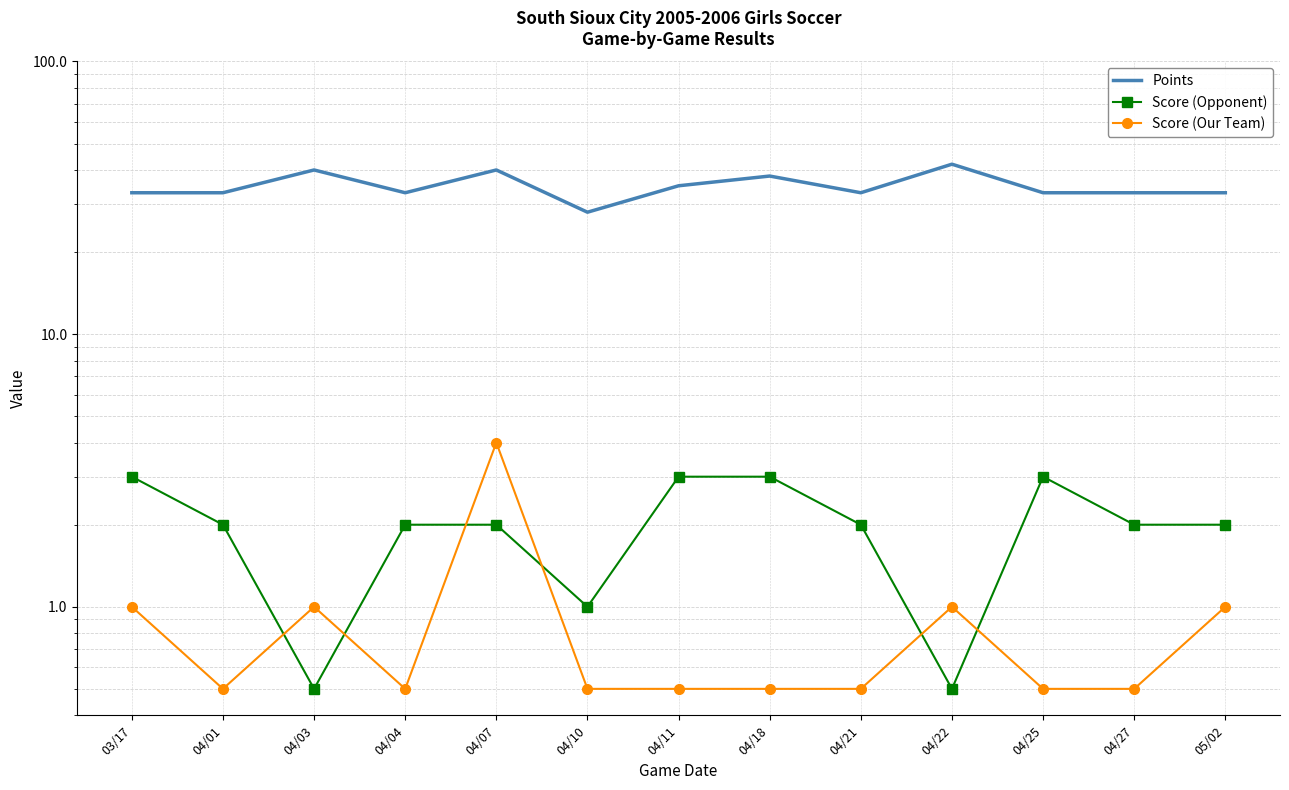

Is this an area chart (filled region under the line)?

No